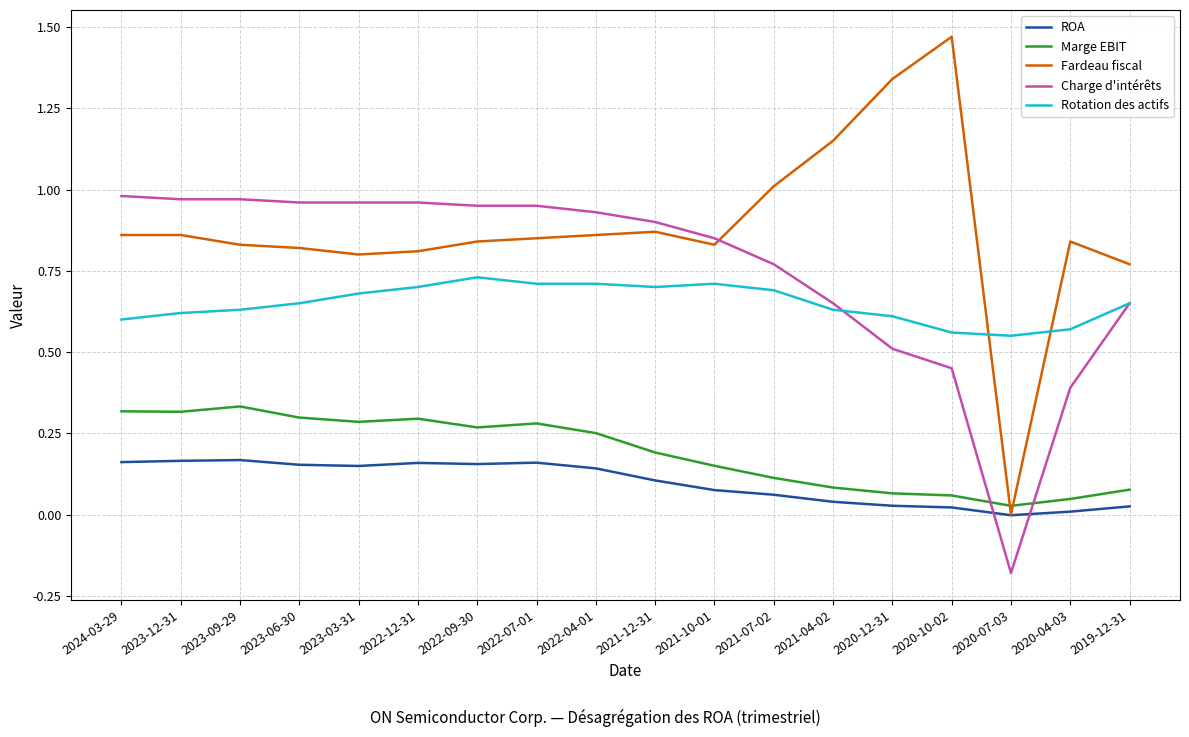

List the series in order of their peak value, lowest first.

ROA, Marge EBIT, Rotation des actifs, Charge d'intérêts, Fardeau fiscal